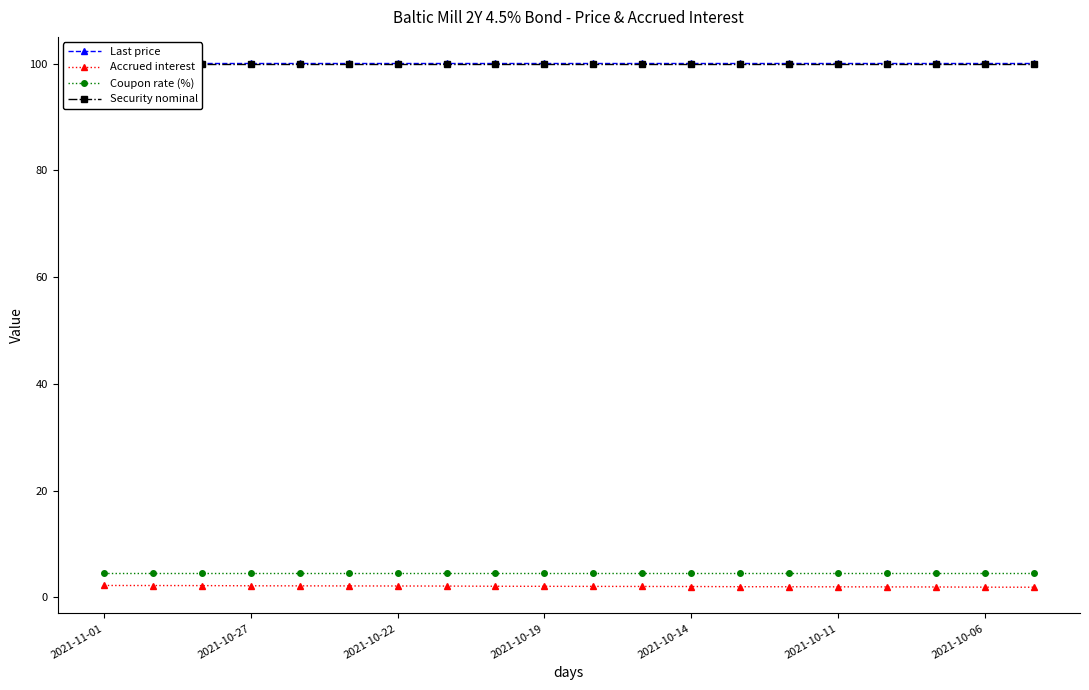

How many distinct data groups are displayed?

4